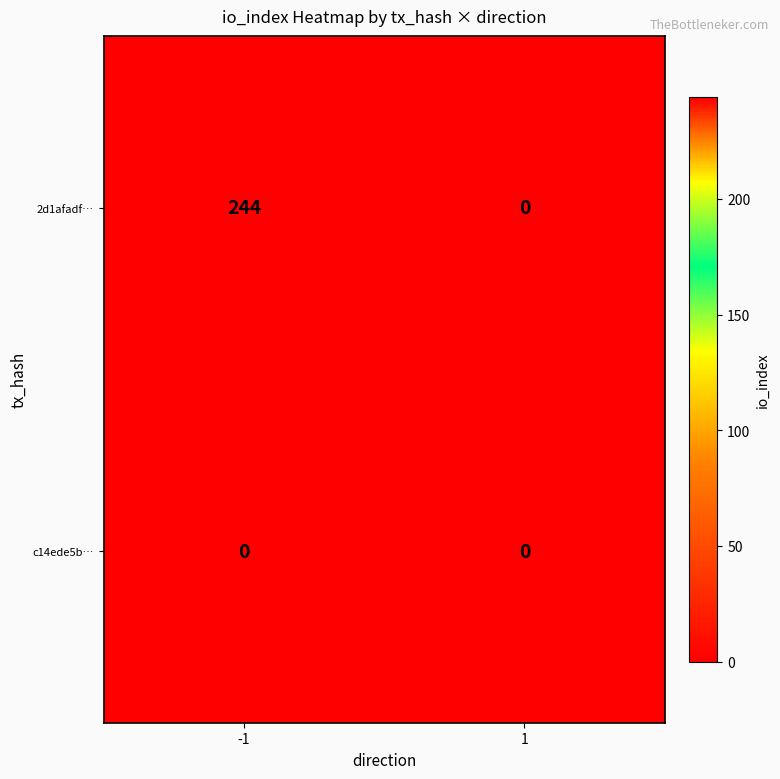

The c14ede5b… series shows 0 at 1. True or false?

True